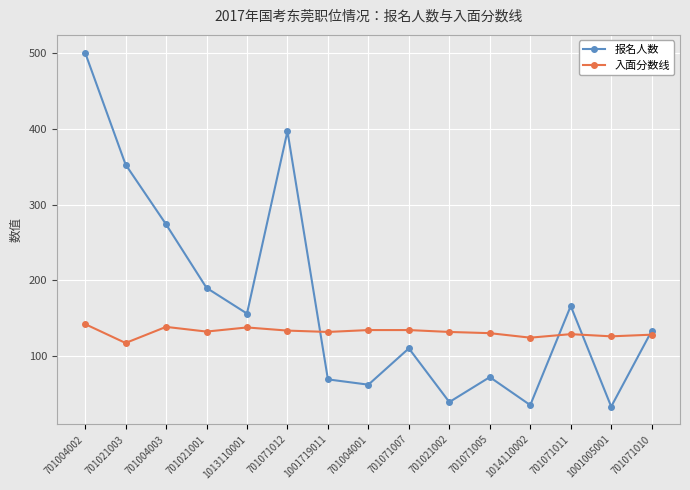

Read the 入面分数线 value at 701021003.

117.1